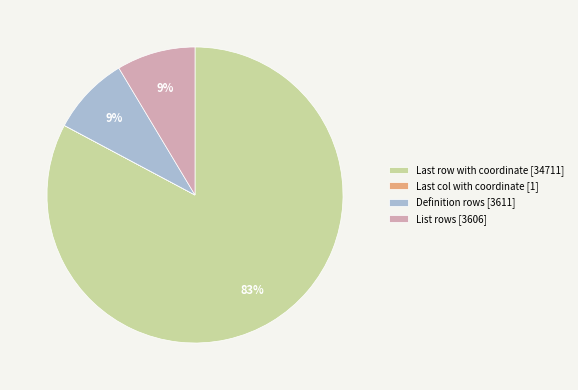

To the nearest percent, what is the average slice percentage?

25%